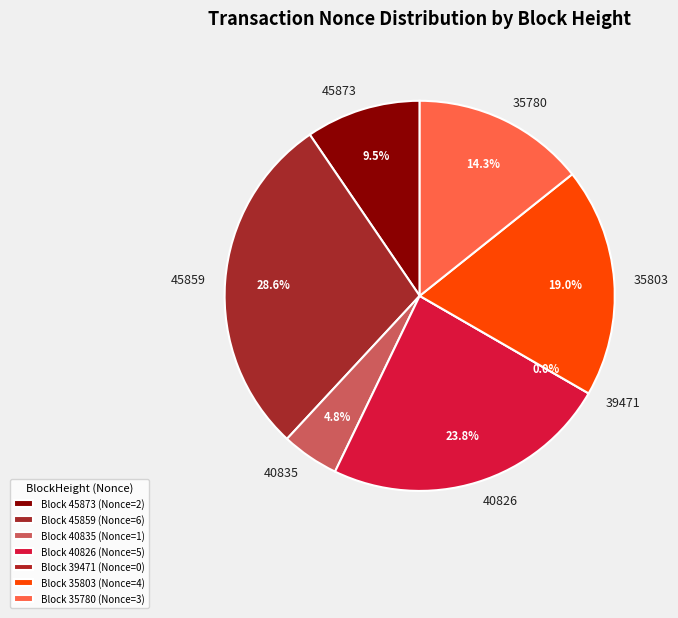

The 40826 slice represents 24% of the pie. True or false?

True